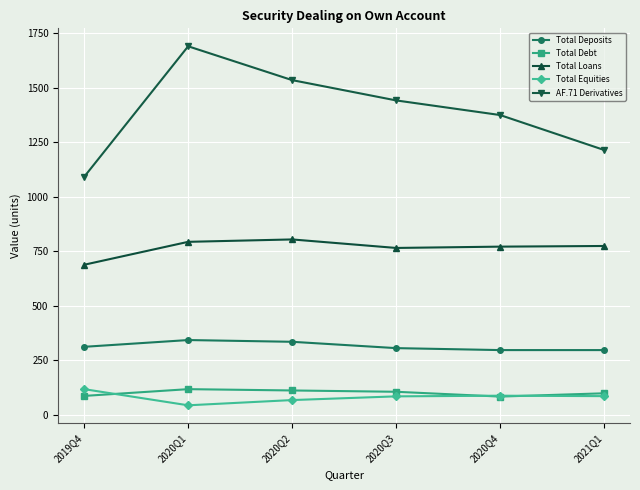

What is the approximate value of Total Debt at 2021Q1, to the nearest 10?

100